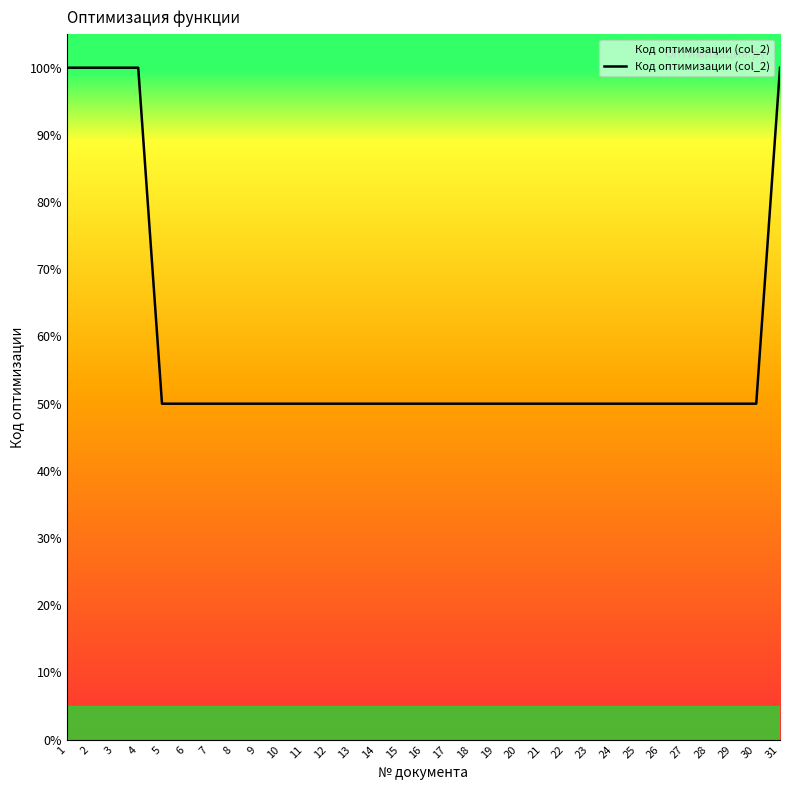

Does the chart have visible grid lines?

No